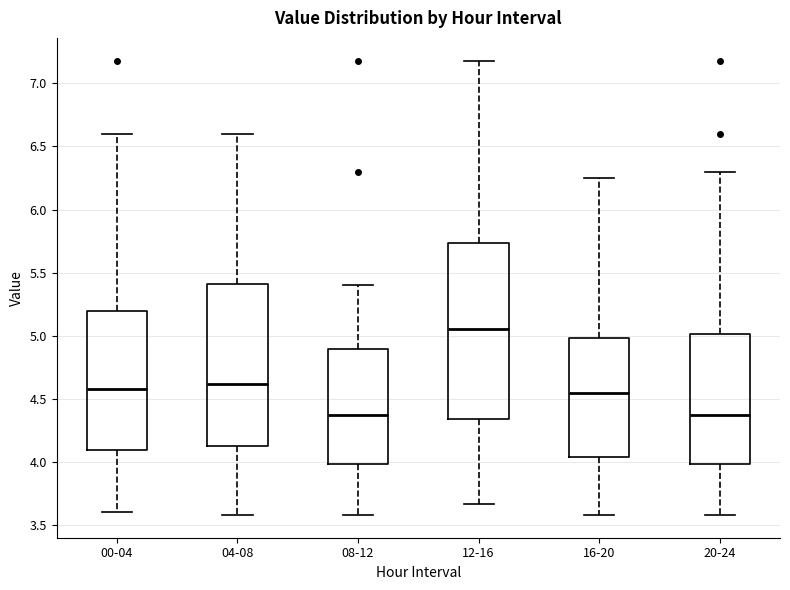

Reading left to right, transcribe this box plot: for each box, give where its median line is, the range the box spans, and where its two whiskers end, as read against the y-axis. The values are not printed on the chart, so give them approximately, as read against the axis.

00-04: median 4.60, box 4.10 to 5.20, whiskers 3.60 to 6.60
04-08: median 4.60, box 4.15 to 5.40, whiskers 3.60 to 6.60
08-12: median 4.40, box 4.00 to 4.90, whiskers 3.60 to 5.40
12-16: median 5.05, box 4.35 to 5.75, whiskers 3.65 to 7.20
16-20: median 4.55, box 4.05 to 5.00, whiskers 3.60 to 6.25
20-24: median 4.40, box 4.00 to 5.00, whiskers 3.60 to 6.30